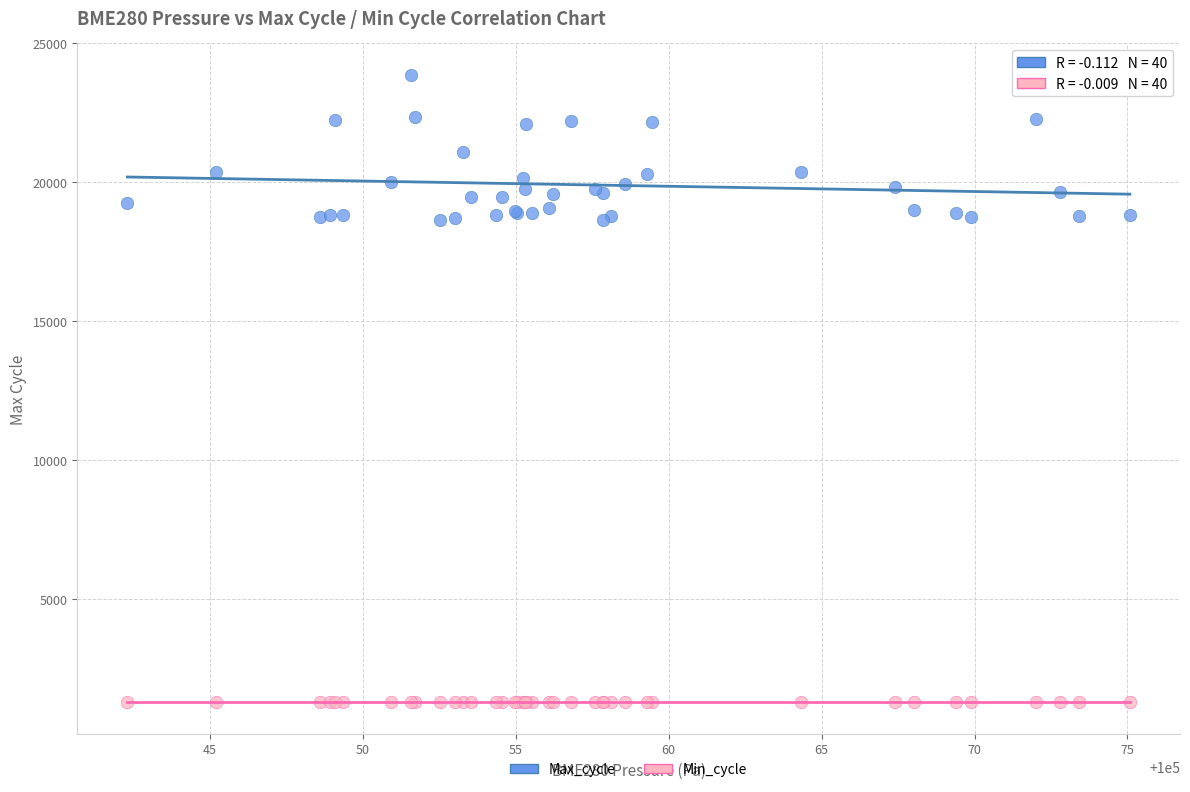

Which series reaches the minimum Y coordinate?

Min_cycle